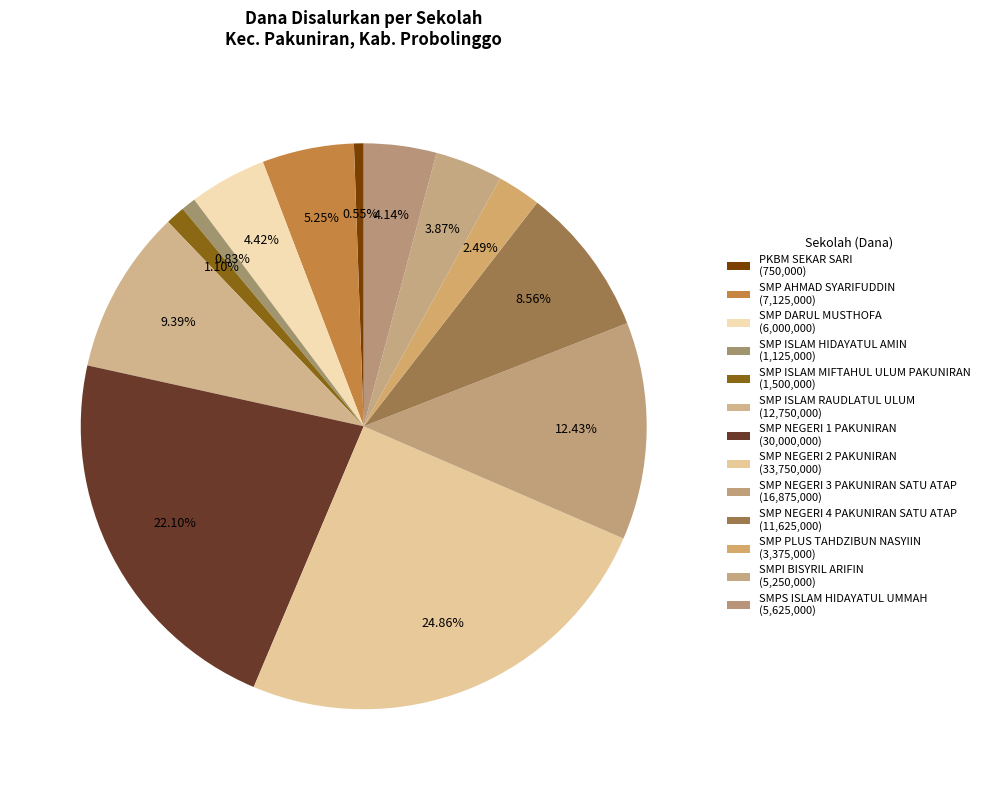

What percentage is the PKBM SEKAR SARI slice, to the nearest percent?

1%